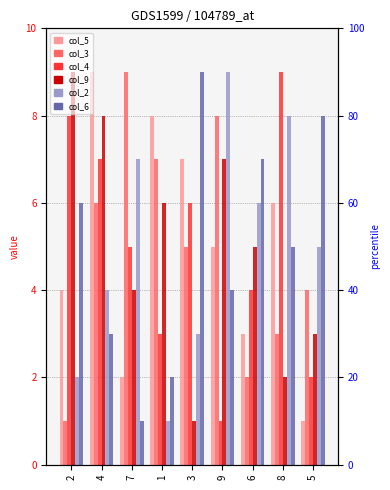

How many values in the col_6 series exceed 5?

4